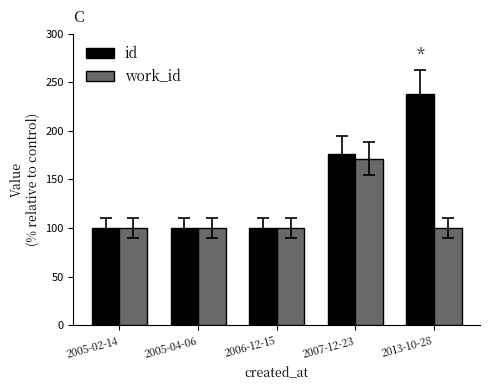

What is the difference between the maximum and minimum values in the id series?

138.2